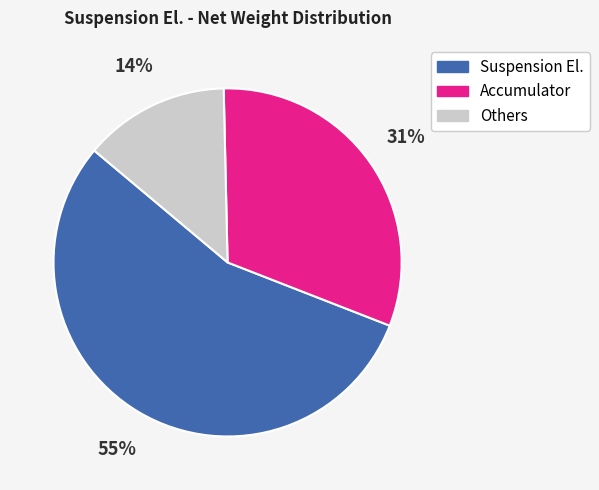

Is there any slice that represents more than half of the pie?

Yes